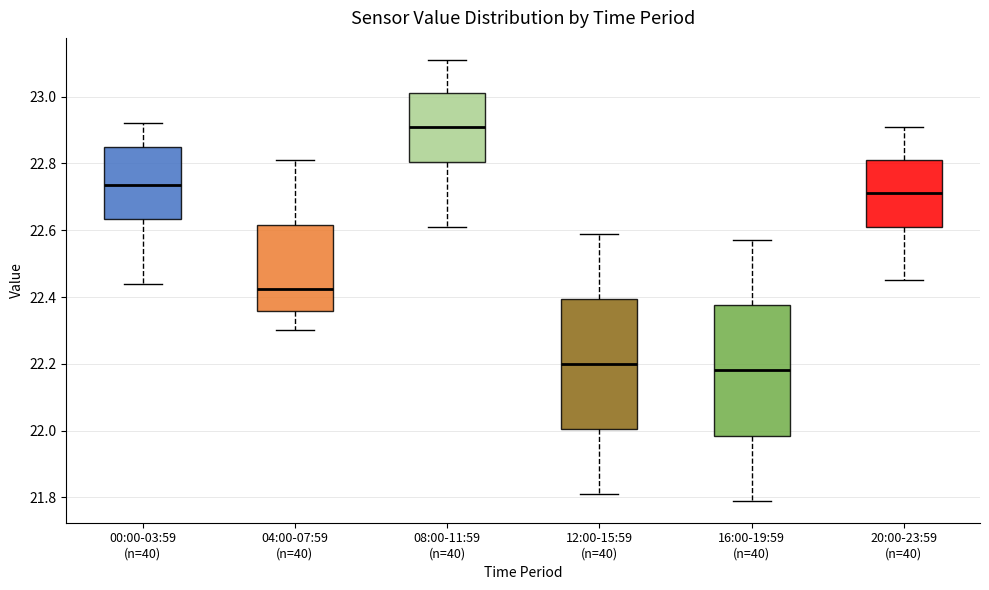

Where is the upper edge of the box for 20:00-23:59 (n=40) on the y-axis? The values are not printed on the chart, so give them approximately, as read against the axis.

22.82